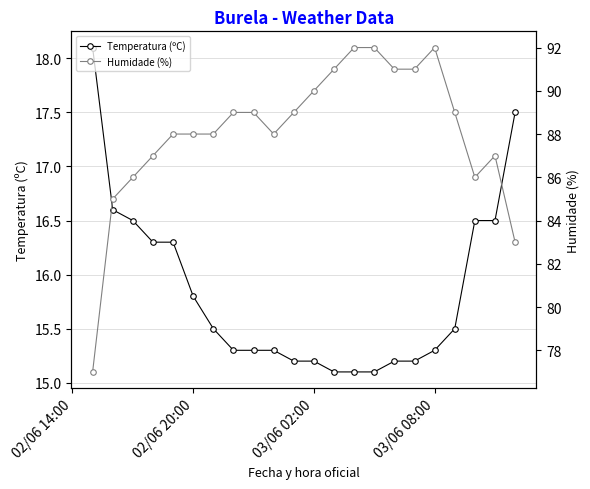

What is the maximum value for Temperatura (ºC)?

18.1